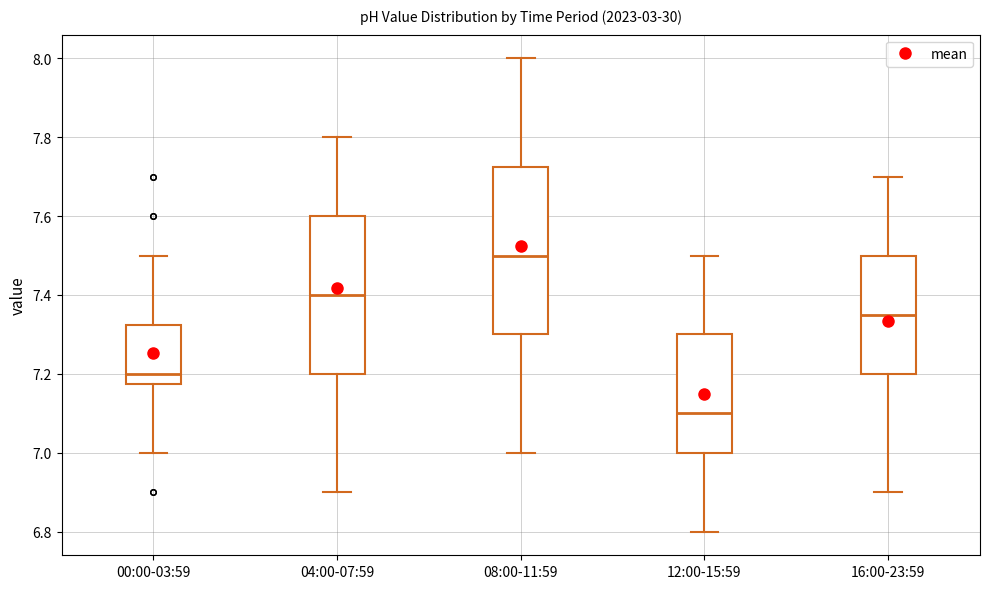

Which box is the tallest, from its lower edge to its upper edge?

08:00-11:59